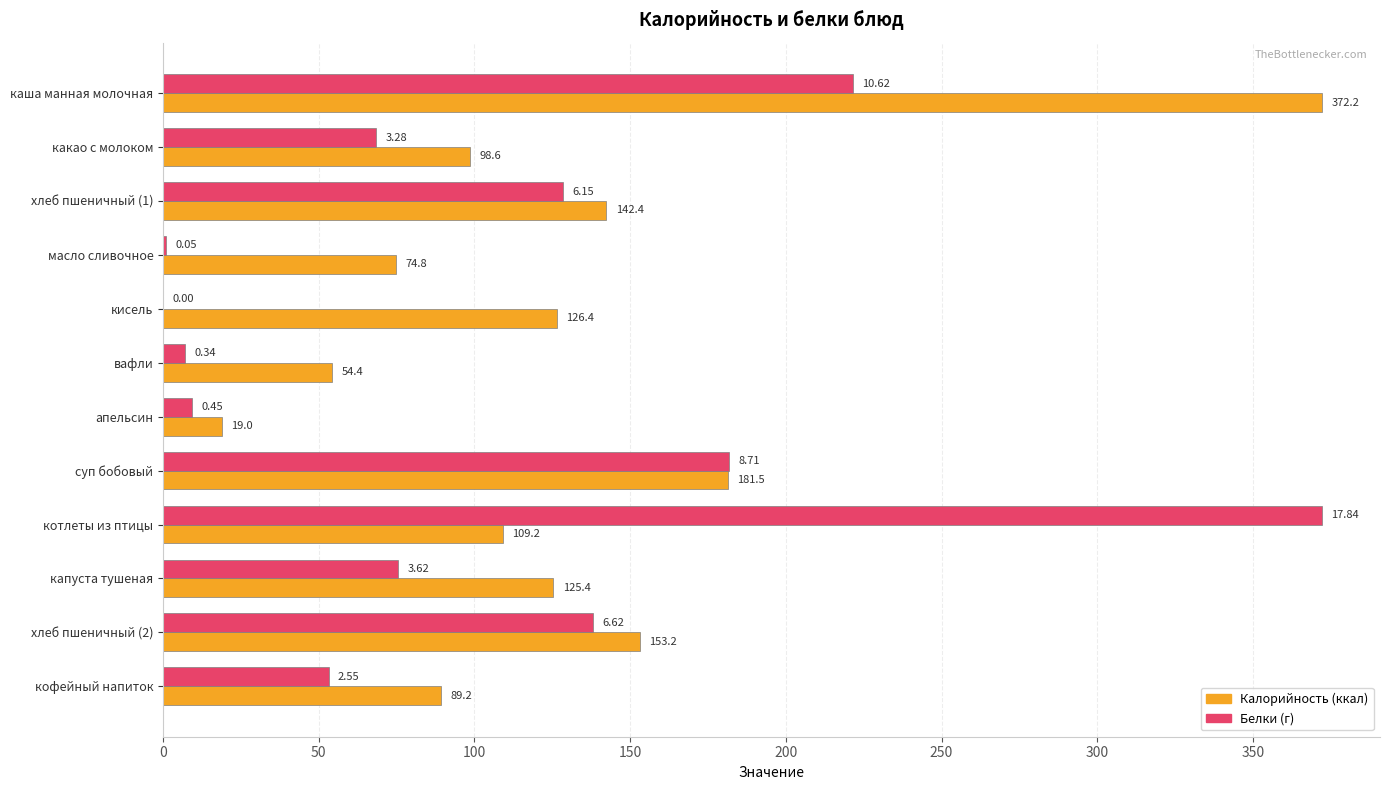

What is the total value across all series at кисель?

126.4